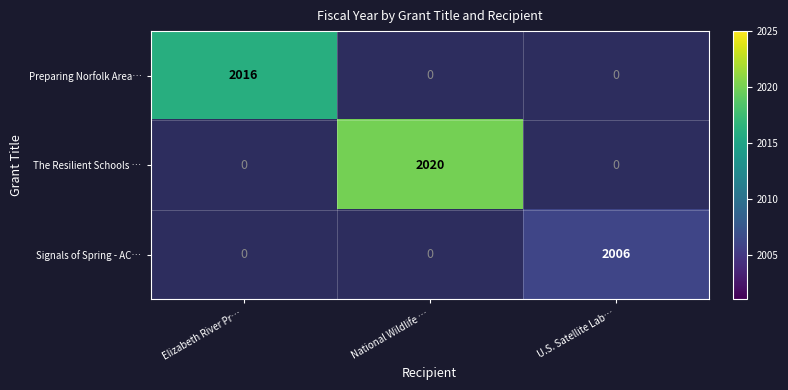

Is it true that The Resilient Schools … equals 2020 at National Wildlife …?

True